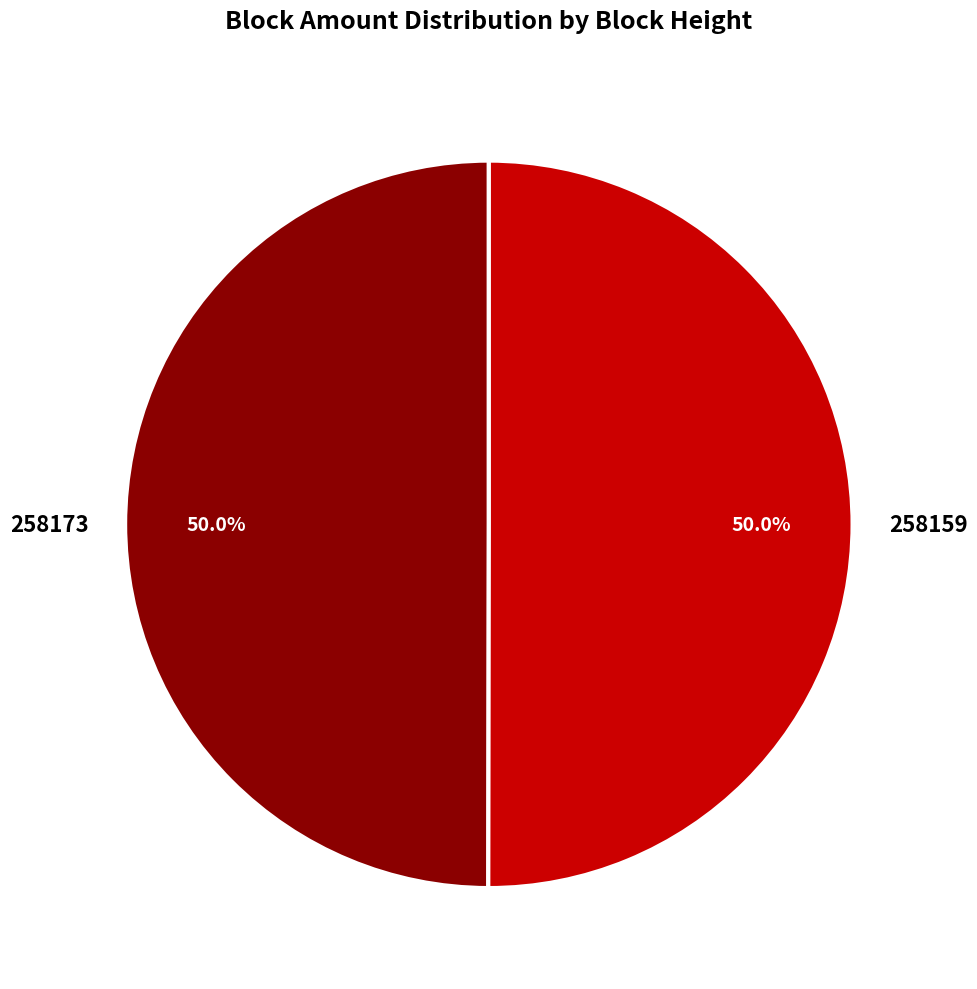

Combined, what portion of the pie is 258173 and 258159?

100.0%